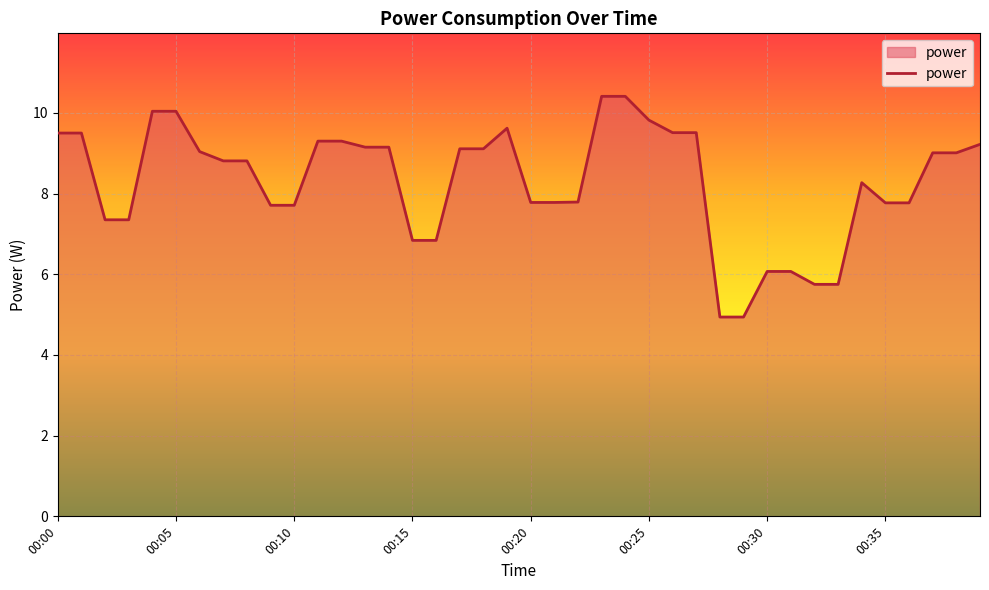

What is the smallest value displayed?

4.9